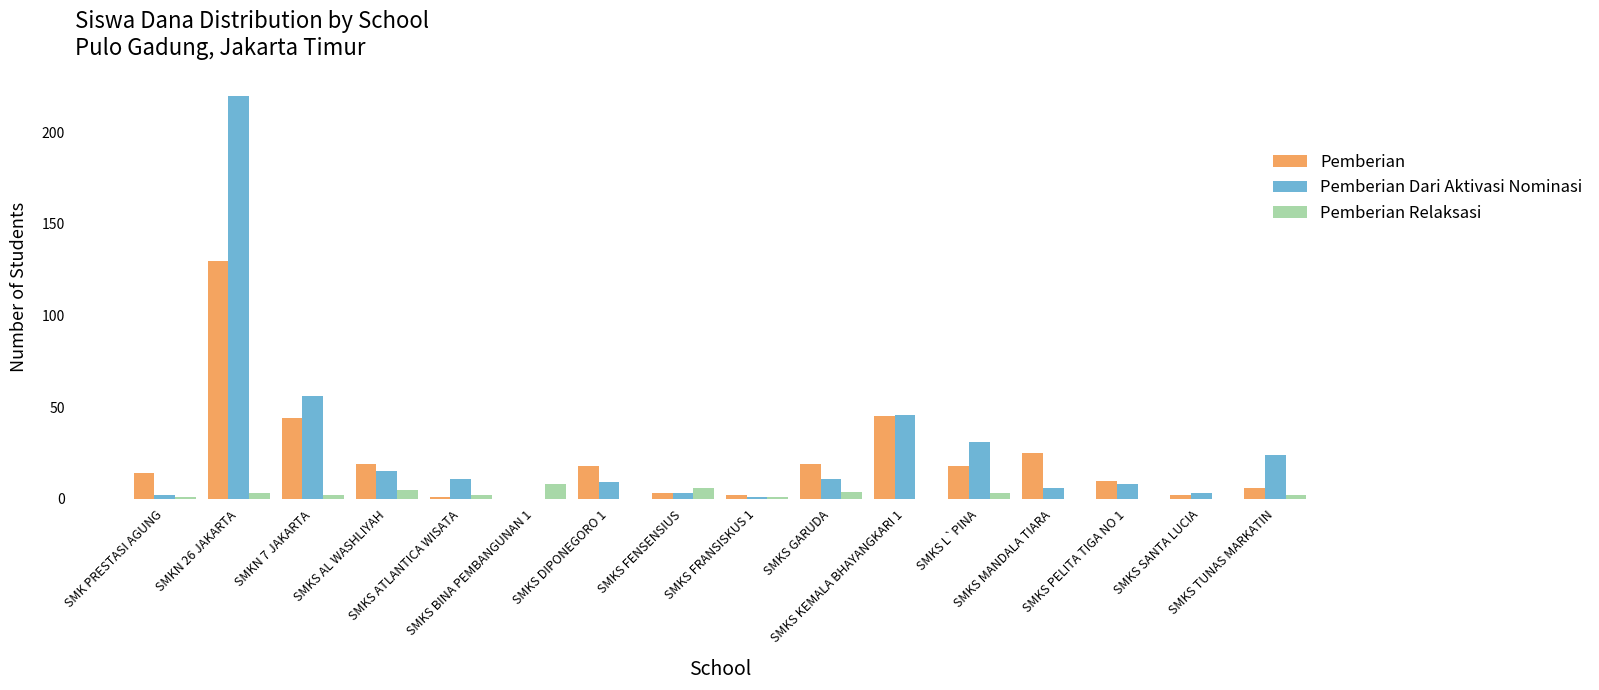

Reading left to right, list all the values displayed in this chart.

Pemberian: 14	130	44	19	1	0	18	3	2	19	45	18	25	10	2	6
Pemberian Dari Aktivasi Nominasi: 2	220	56	15	11	0	9	3	1	11	46	31	6	8	3	24
Pemberian Relaksasi: 1	3	2	5	2	8	0	6	1	4	0	3	0	0	0	2